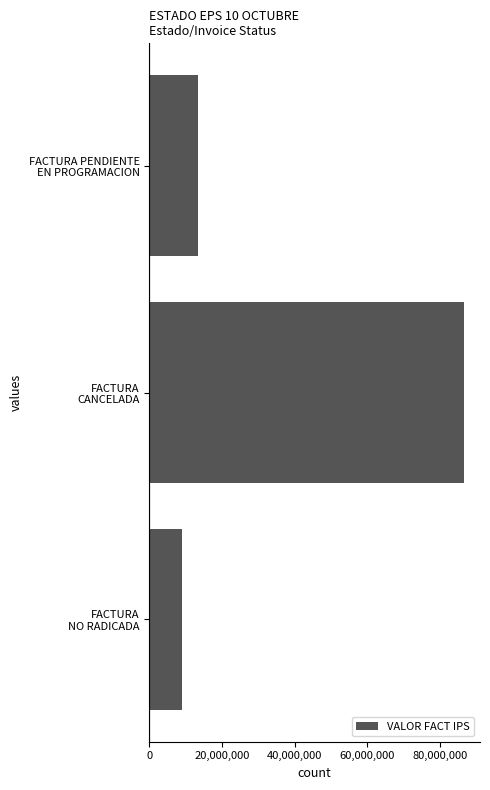

What is the difference between the second highest and minimum values?

4336912